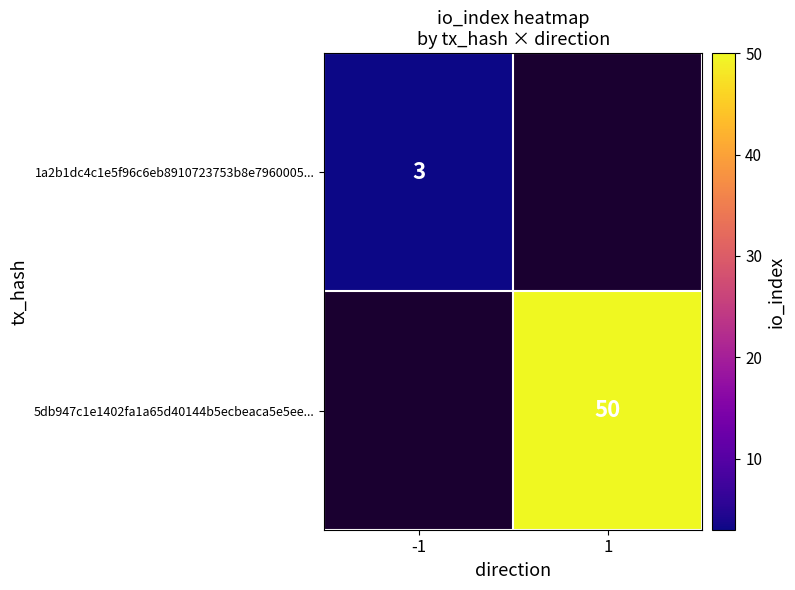

The 1a2b1dc4c1e5f96c6eb8910723753b8e7960005... series shows 3 at -1. True or false?

True